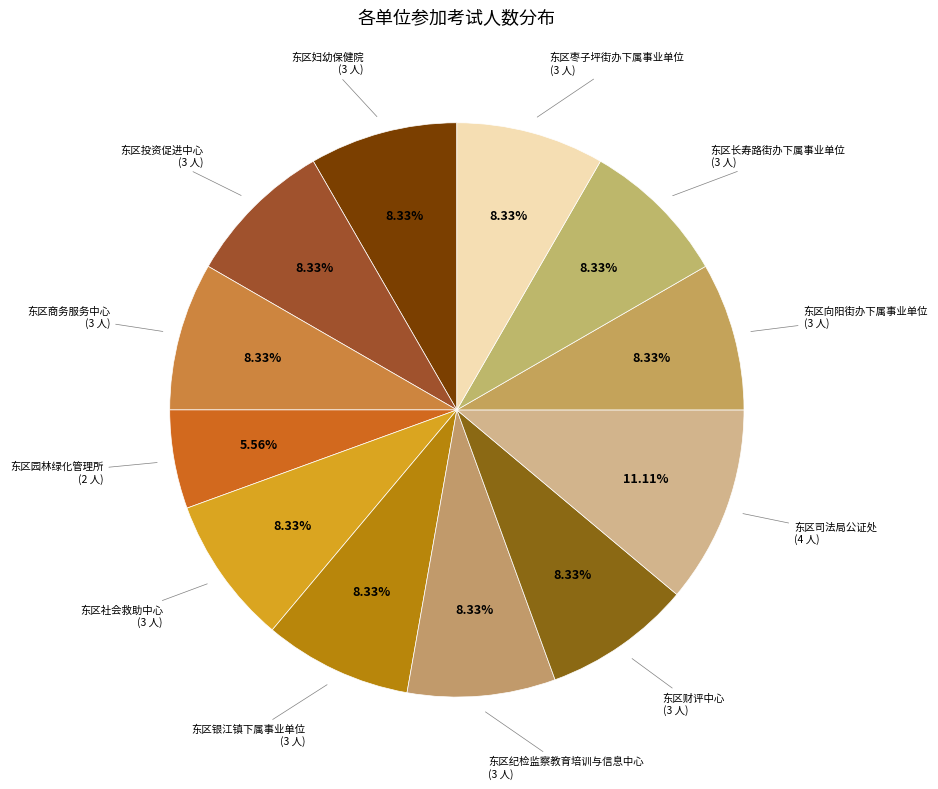

To the nearest percent, what is the average slice percentage?

8%